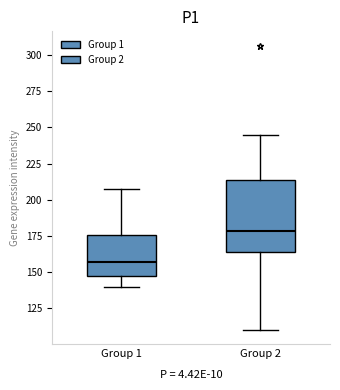

Reading left to right, read every box against the y-axis: the position of its median line, the range the box covers, and the ends of its whiskers. The values are not printed on the chart, so give them approximately, as read against the axis.

Group 1: median 155, box 145 to 175, whiskers 140 to 210
Group 2: median 180, box 165 to 215, whiskers 110 to 245